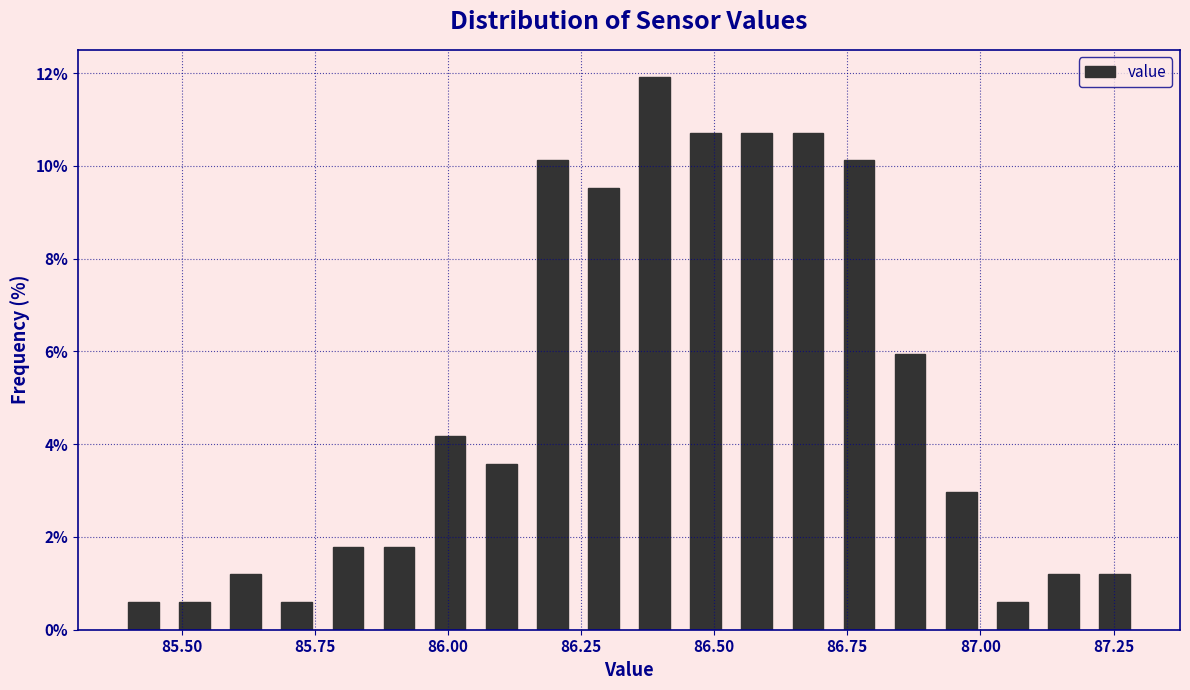

Read against the x-axis, roughly where is the centre of the tallest bar?

86.40